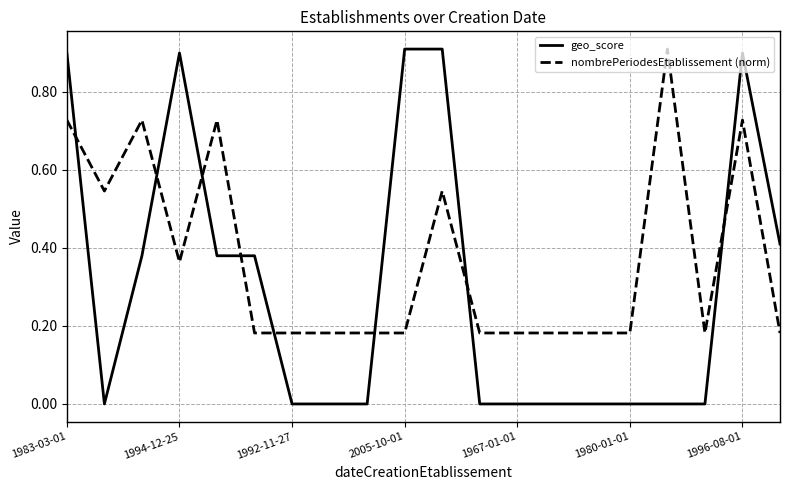

What is the difference between the maximum and minimum values in the geo_score series?

0.9